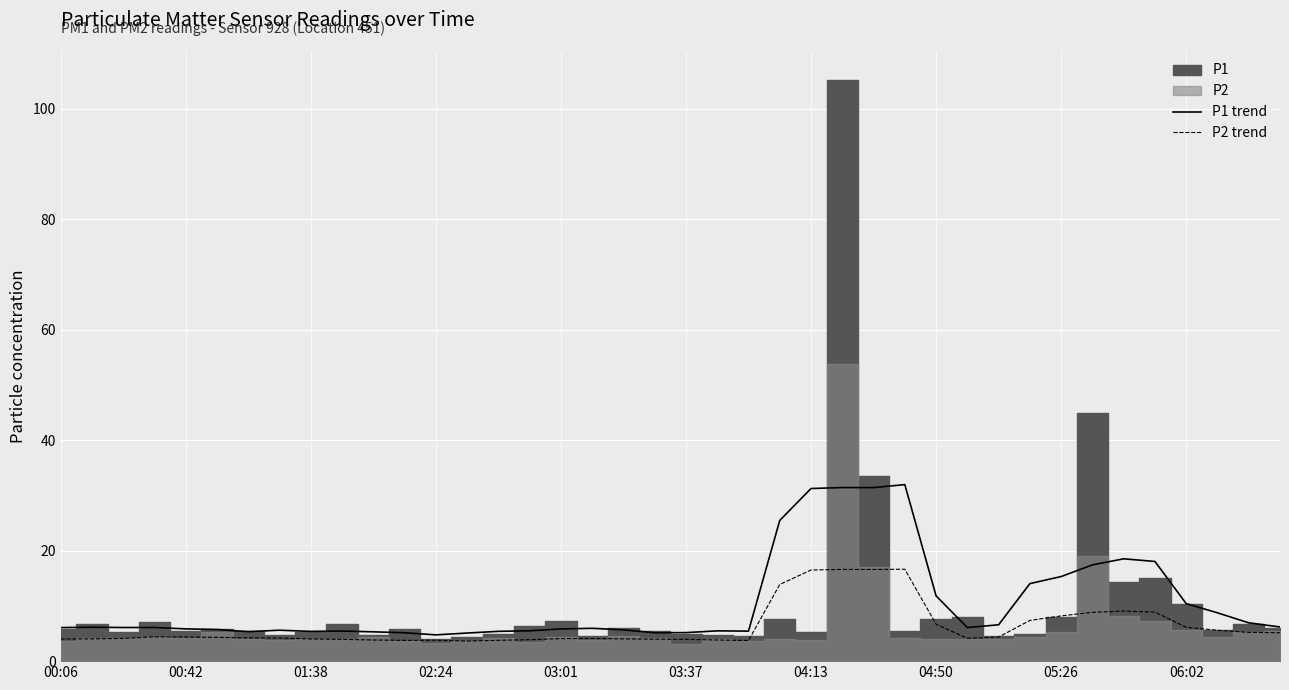

Is the value of P2 trend at 00:06 greater than the value of P1 trend at 01:38?

No